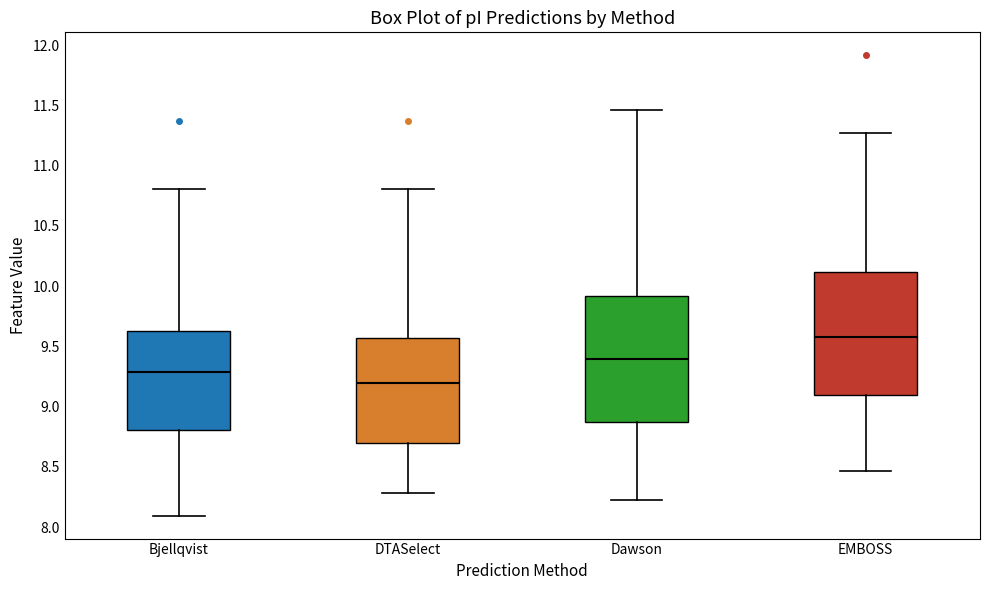

Which box has the lowest median line?

DTASelect